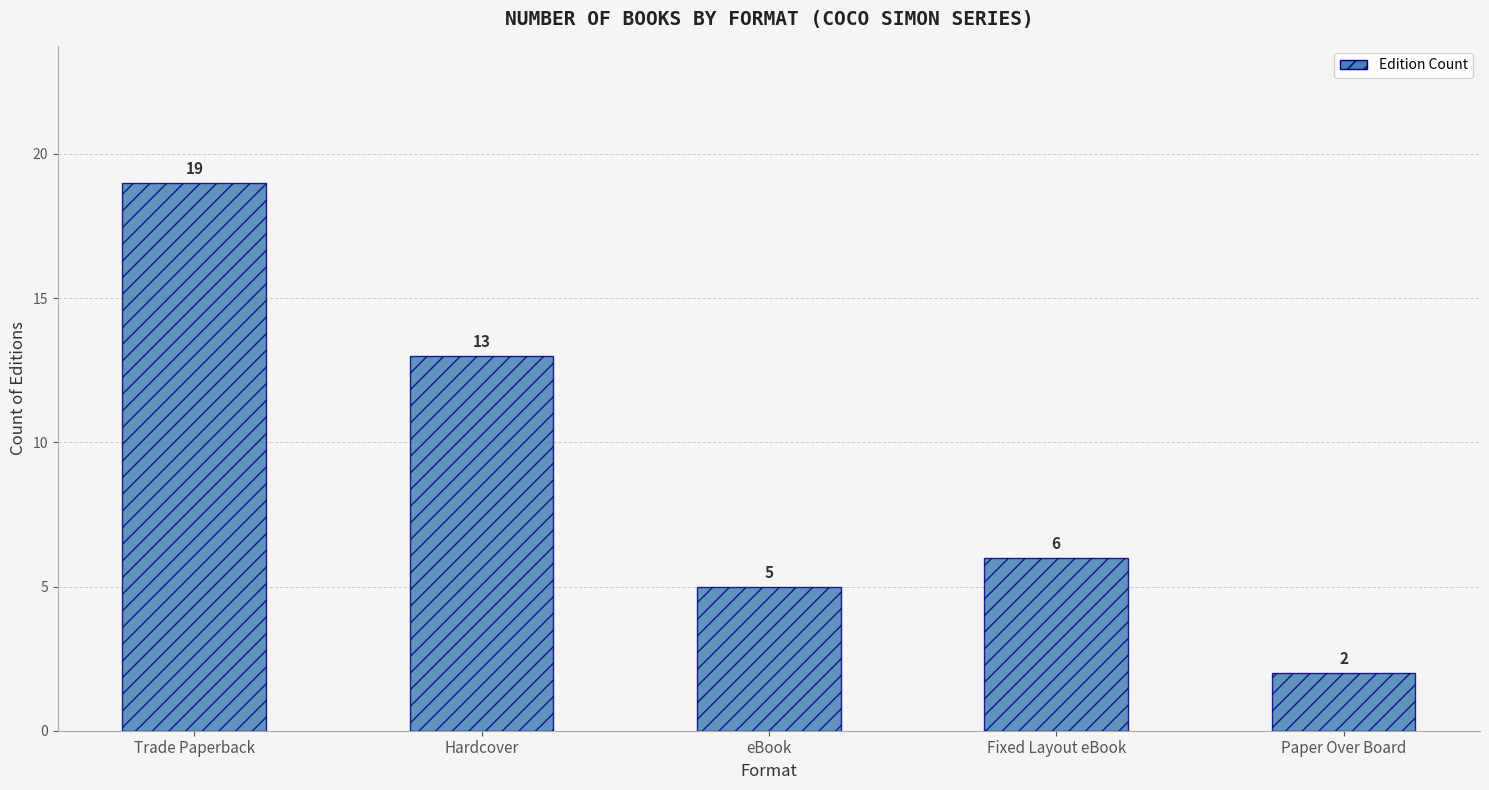

How many categories are shown in the chart?

5